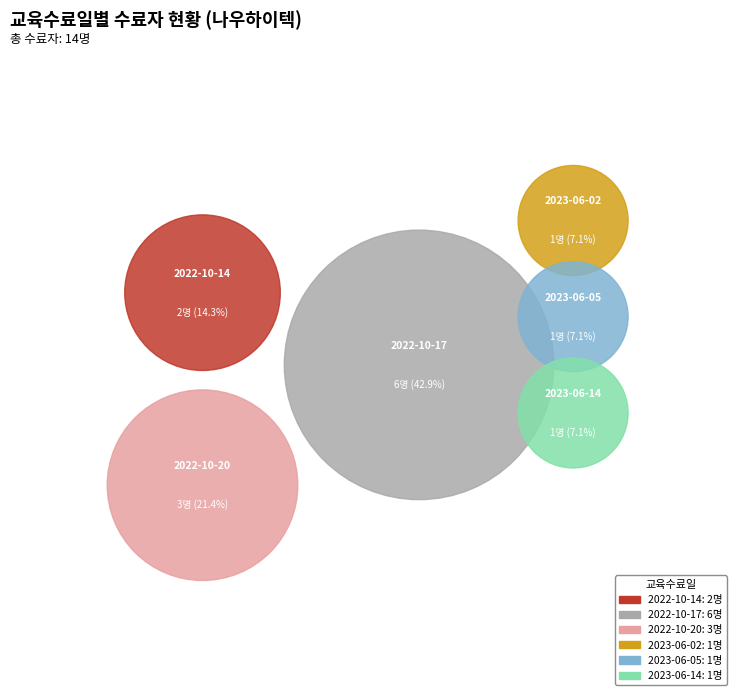

Is it true that 2023-06-05 is 13% of the pie?

False